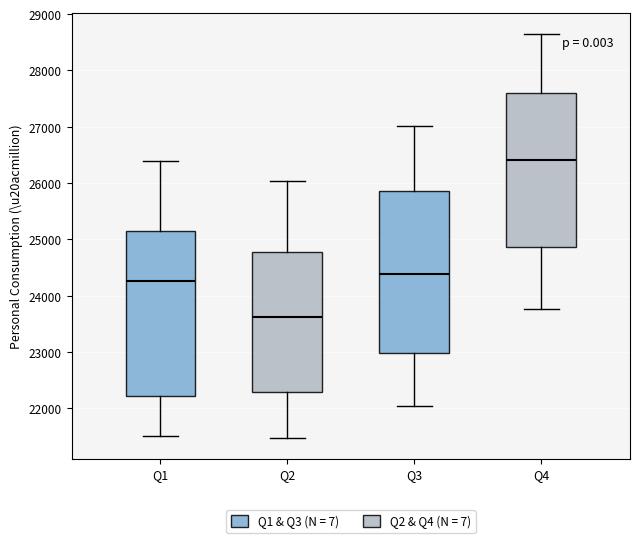

Which box's median line is the highest?

Q4